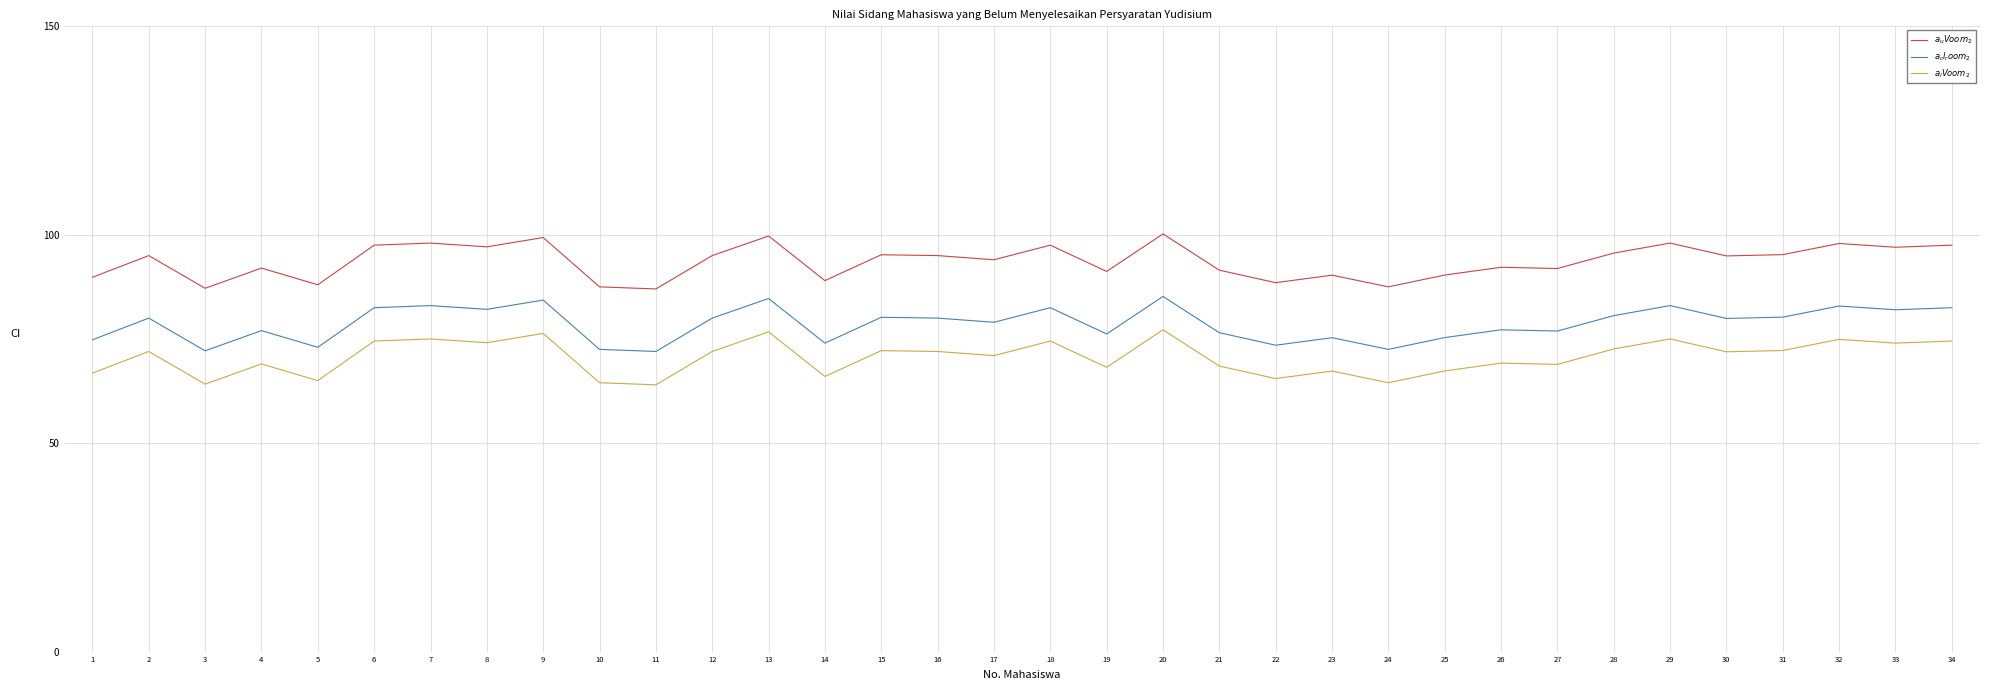

What is the highest value of the $a_l V oom_2$ series?

77.2